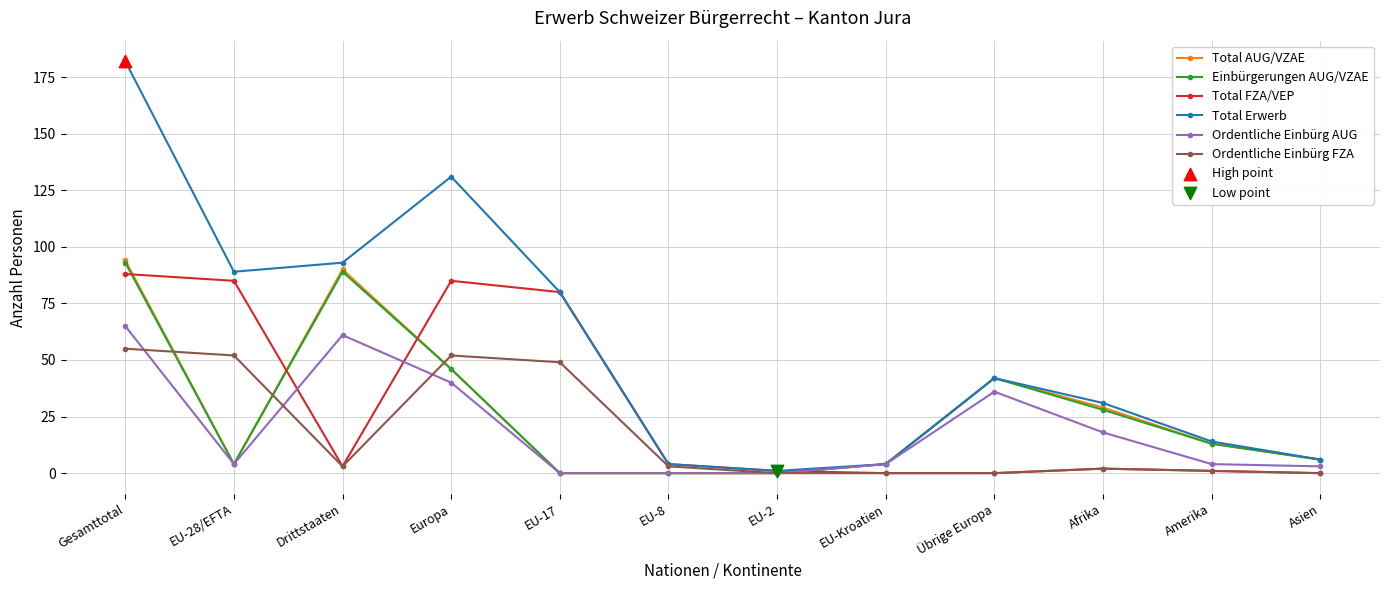

Between Afrika and Amerika, which series saw the biggest shift?

Total Erwerb